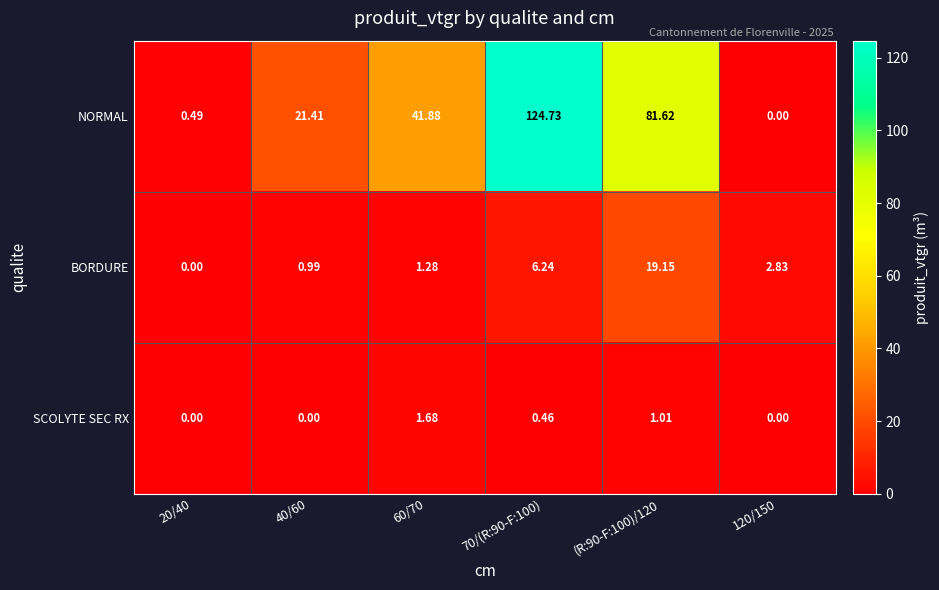

Count the number of data series in this chart.

3